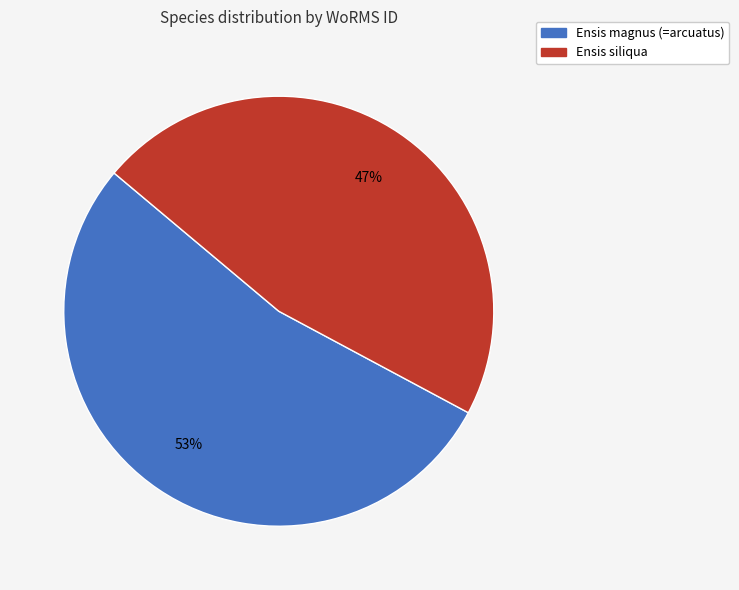

Which slice is the largest?

Ensis magnus (=arcuatus)